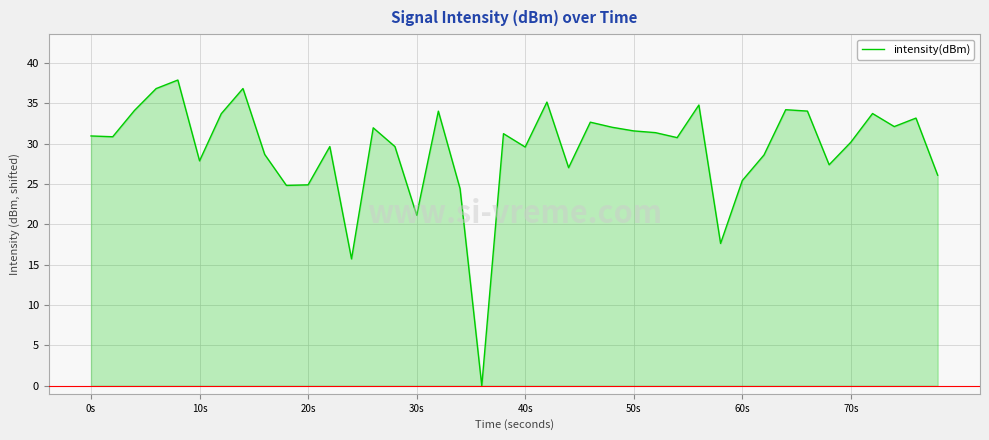

Does the chart have visible grid lines?

Yes